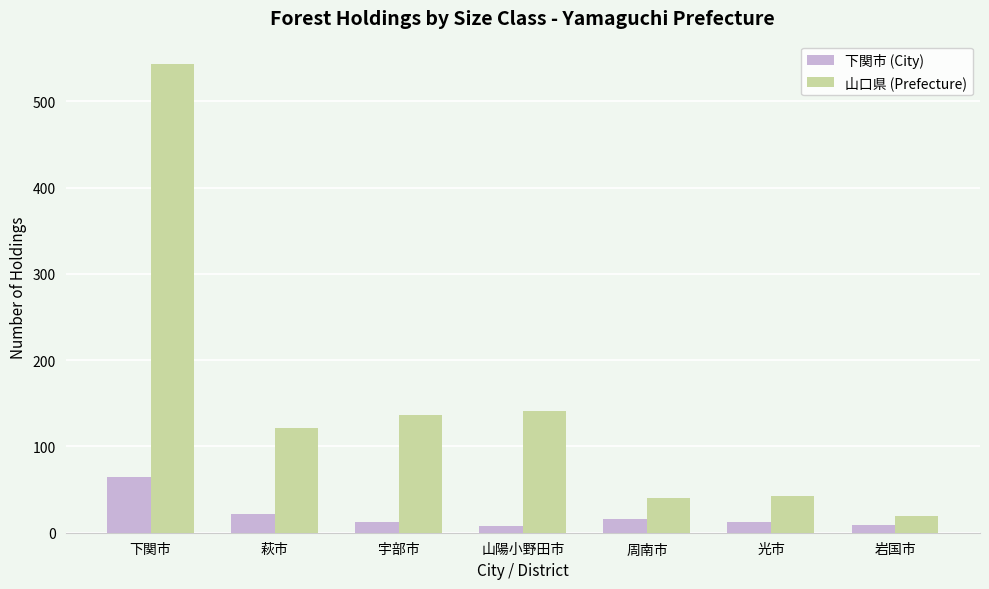

What is the difference between the maximum and second lowest values in the 山口県 (Prefecture) series?

503